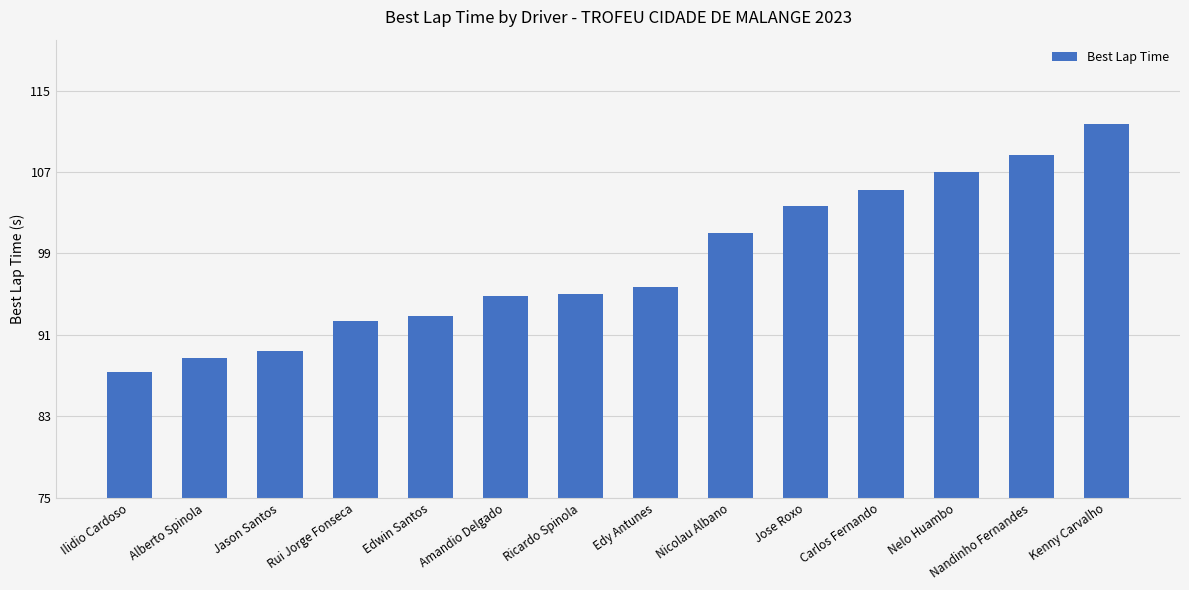

True or false: the data shows 48.3 at Nandinho Fernandes.

False